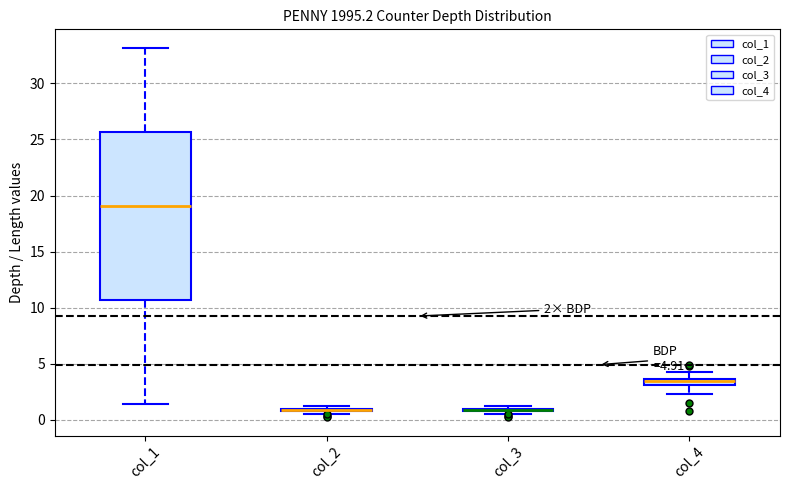

Comparing the boxes themselves (not the whiskers), which one is the tallest?

col_1